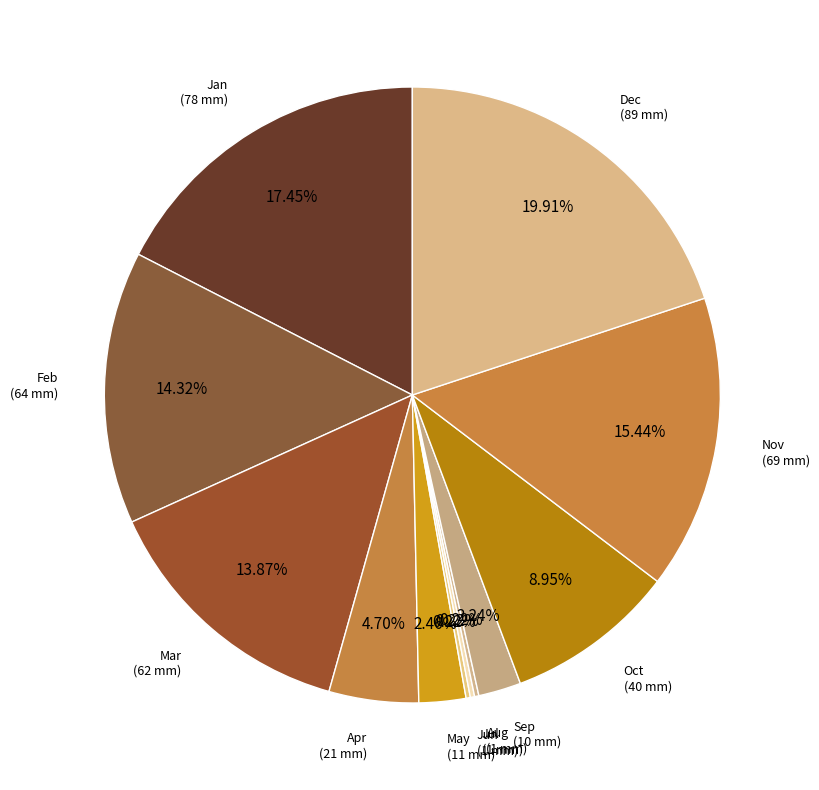

Do Mar and Nov together represent more than half of the pie?

No